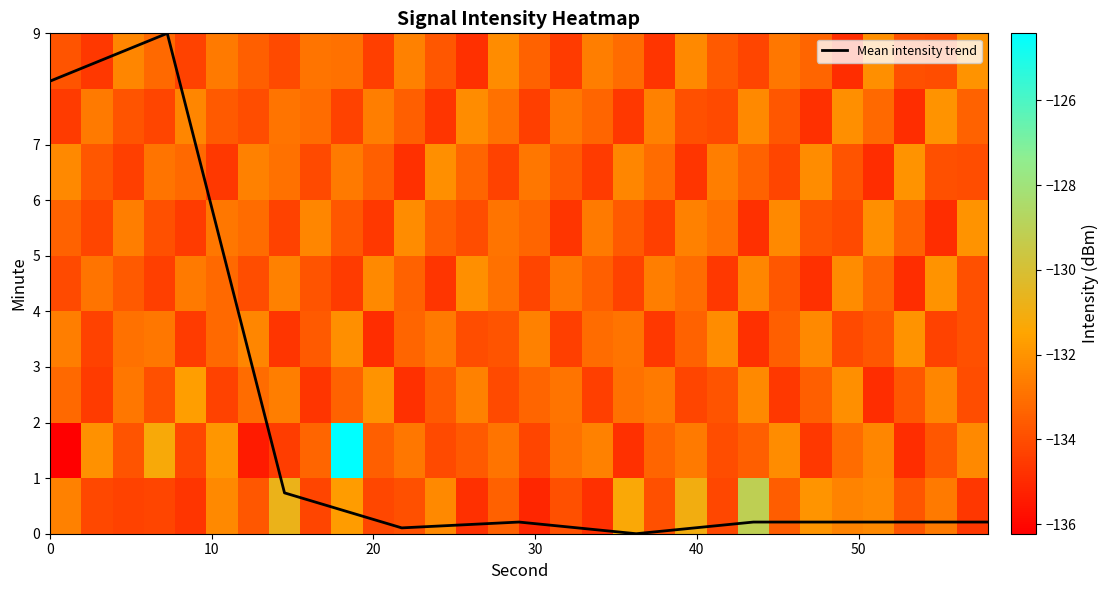

At how many categories does at least one series exceed -128?

1